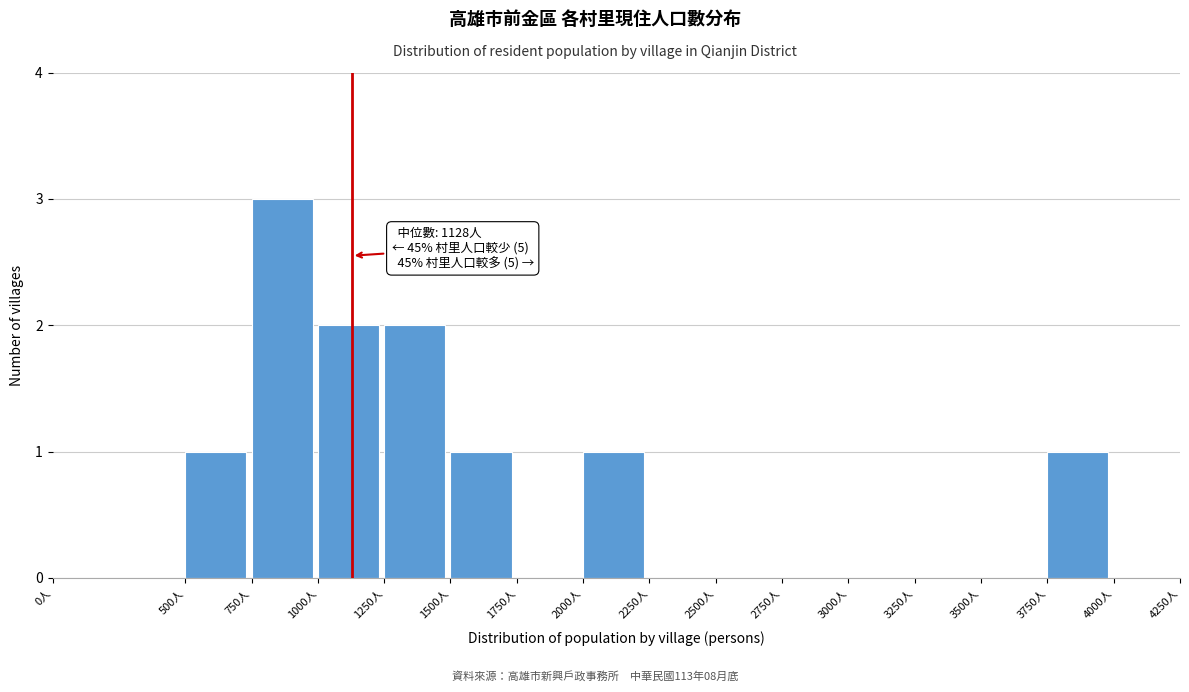

Which range on the x-axis has the tallest bar?

750 to 1000